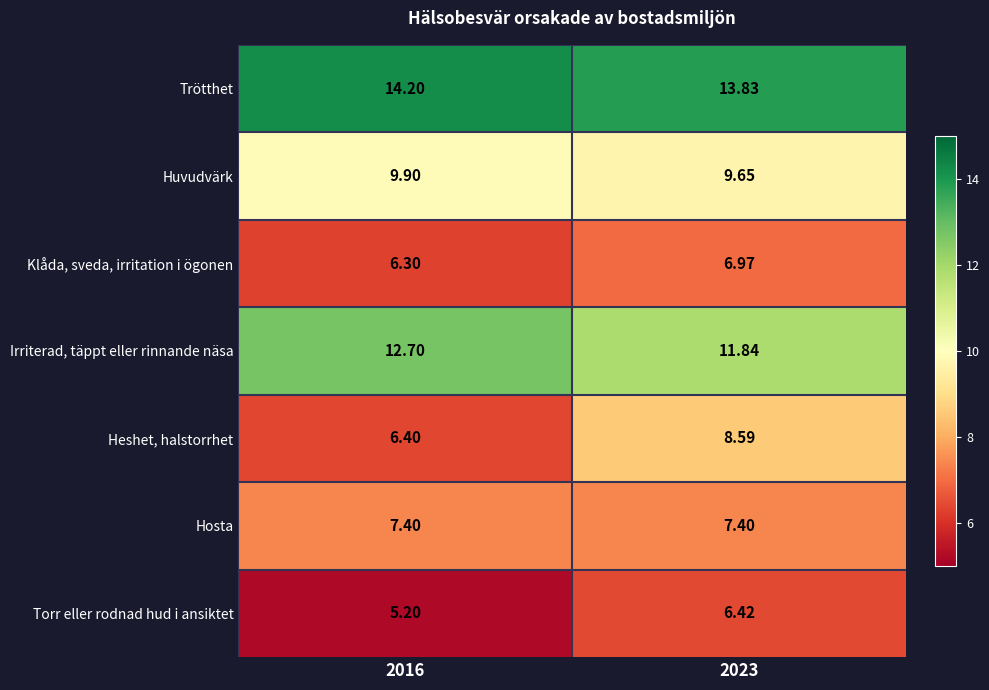

Between 2016 and 2023, which series saw the biggest shift?

Heshet, halstorrhet